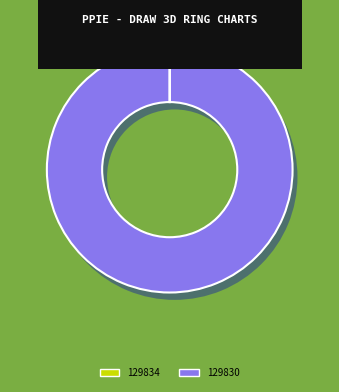

Is 129834 the majority of the pie?

No